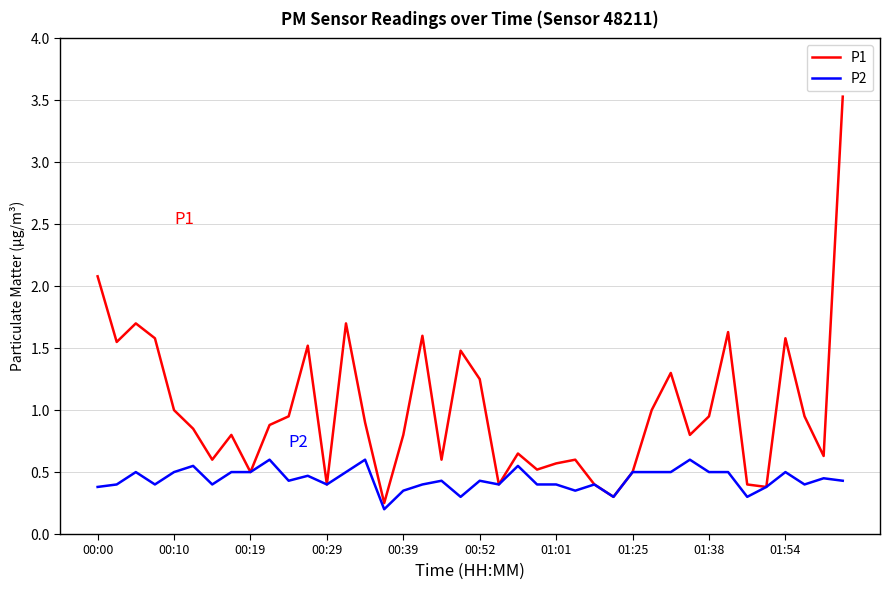

What is the average value of the P2 series?

0.4